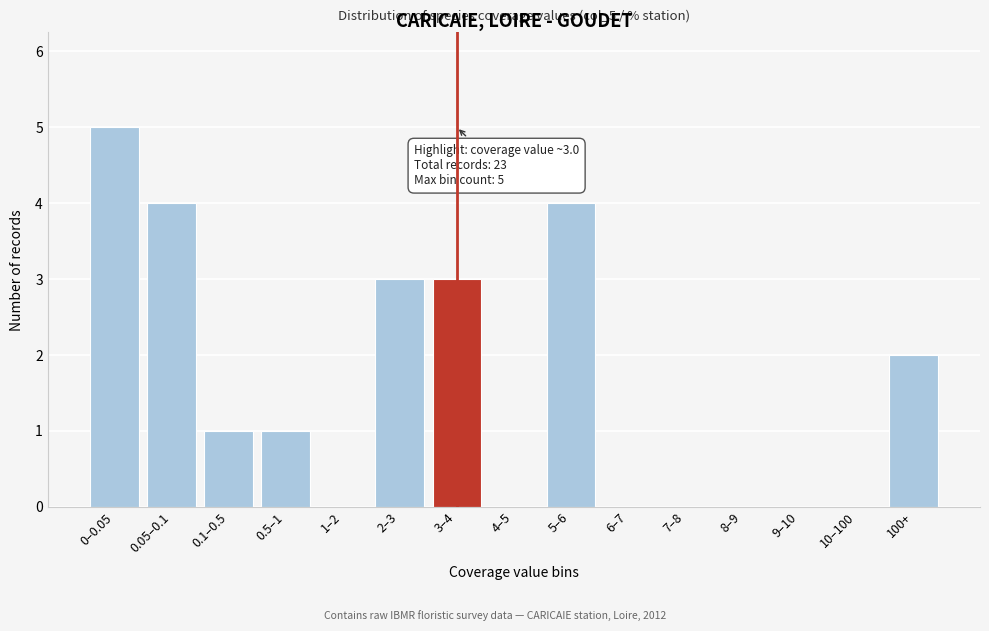

Reading left to right, list all the values displayed in this chart.

0–0.05=5	0.05–0.1=4	0.1–0.5=1	0.5–1=1	1–2=0	2–3=3	3–4=3	4–5=0	5–6=4	6–7=0	7–8=0	8–9=0	9–10=0	10–100=0	100+=2